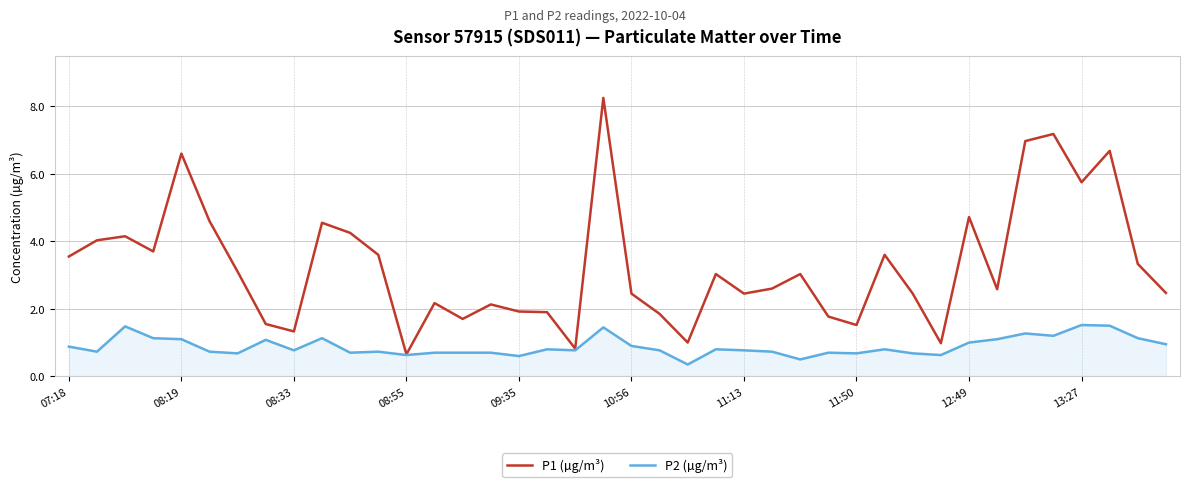

What is the difference between the second highest and second lowest values in the P2 (µg/m³) series?

1.0